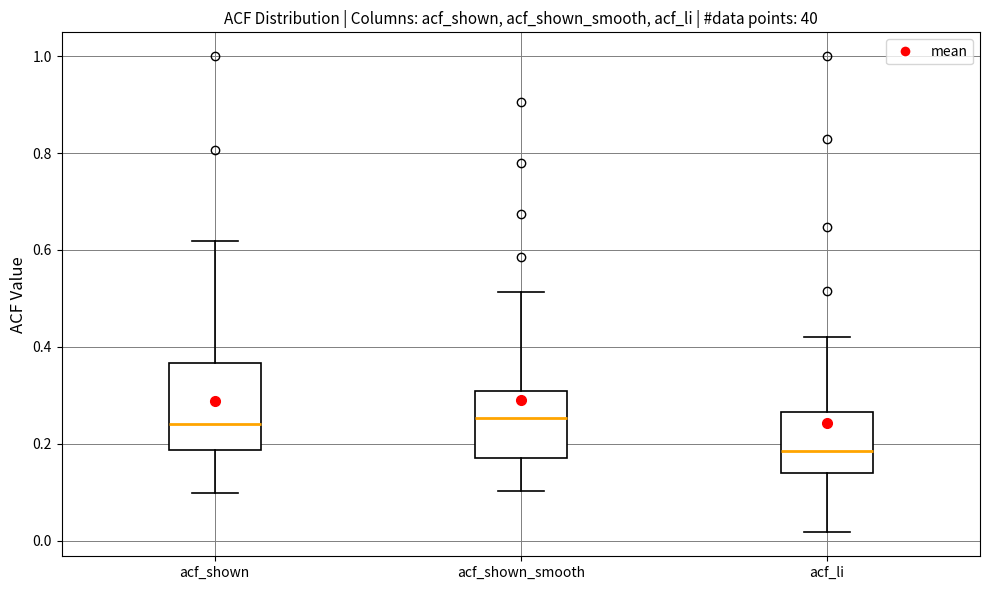

Which box is the tallest, from its lower edge to its upper edge?

acf_shown